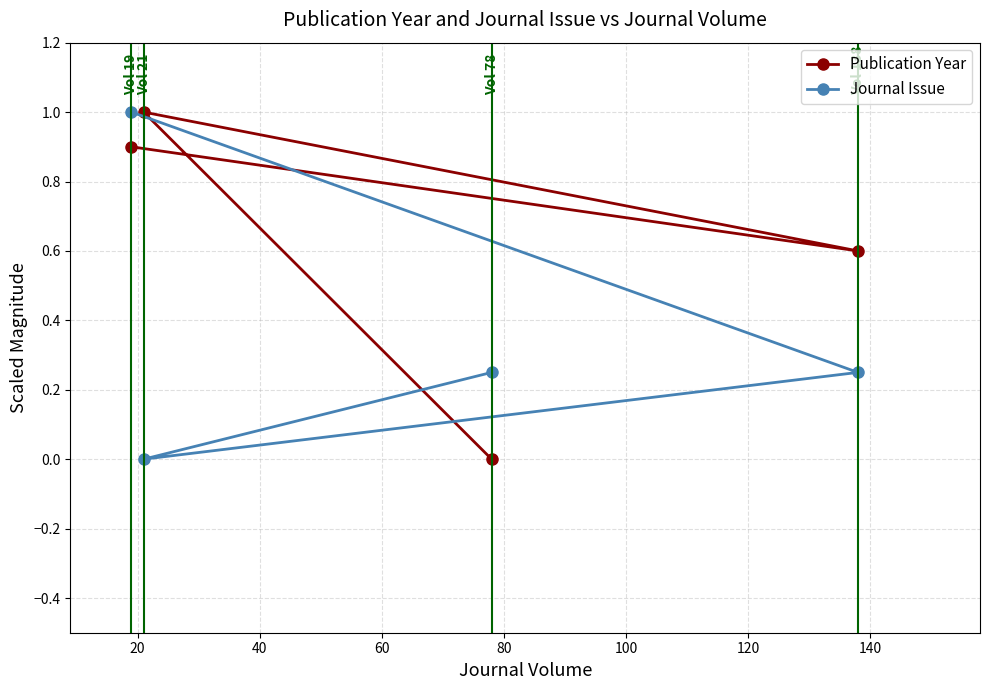

What are all the series names shown in the legend?

Publication Year, Journal Issue